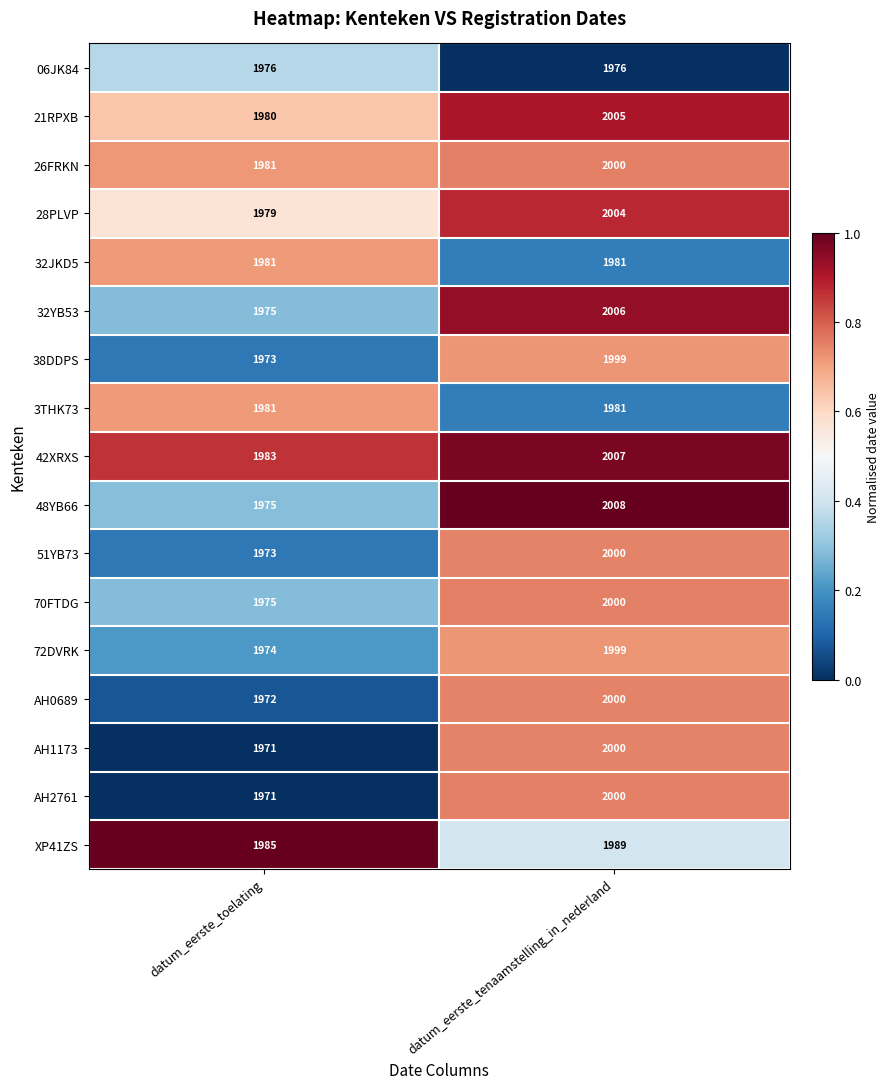

What is the average value of the XP41ZS series?

1987